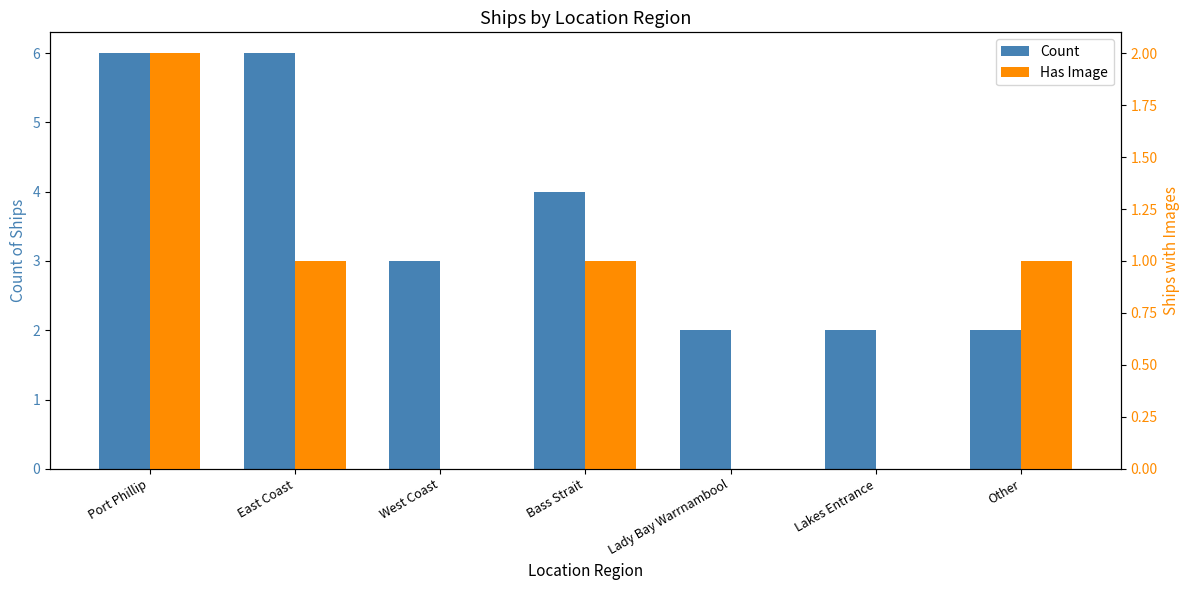

List the series in order of their overall mean, highest first.

Count, Has Image